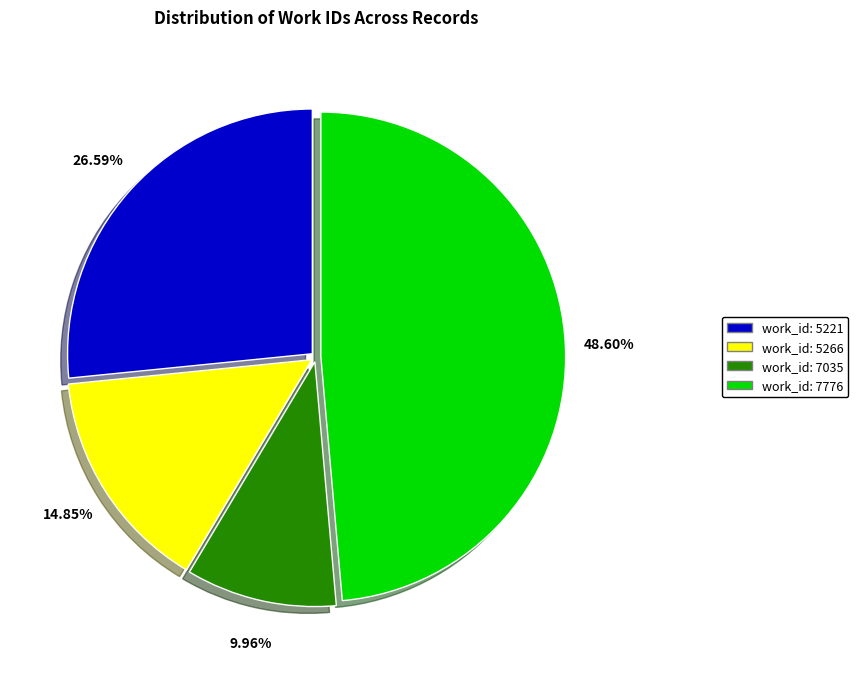

Between work_id: 7776 and work_id: 5221, which is larger?

work_id: 7776